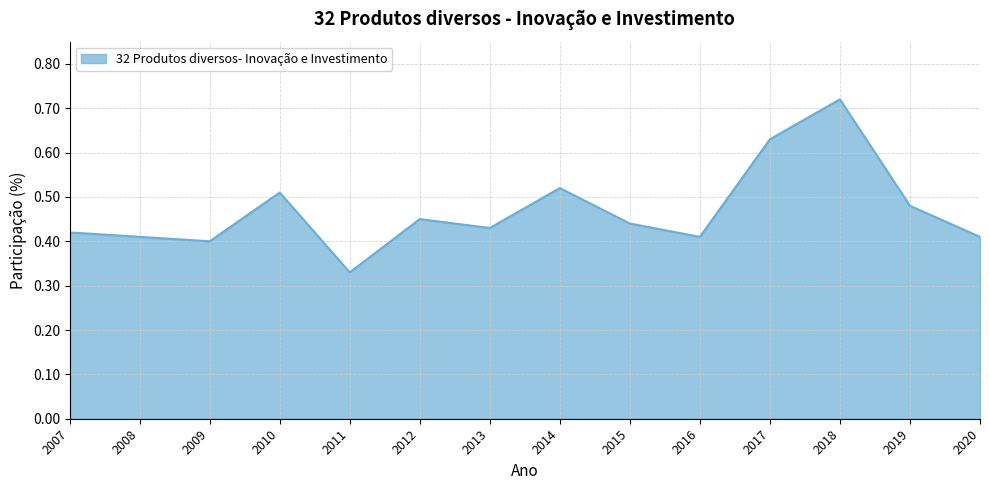

Between 2009 and 2013, which is larger?

2013